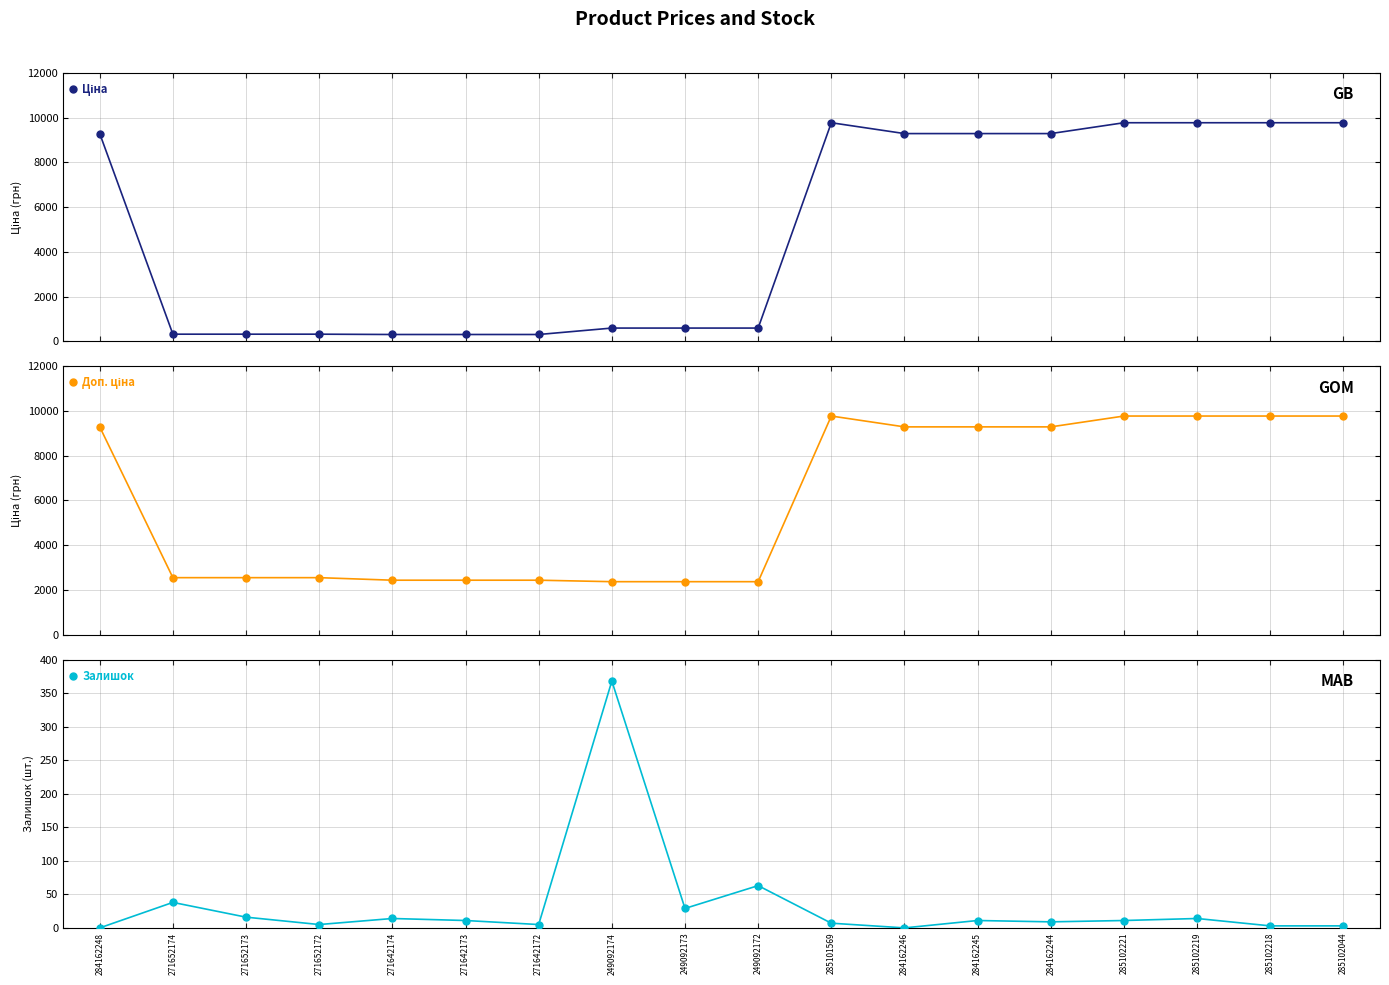

What is the difference between the maximum and minimum values in the Ціна series?

9471.4